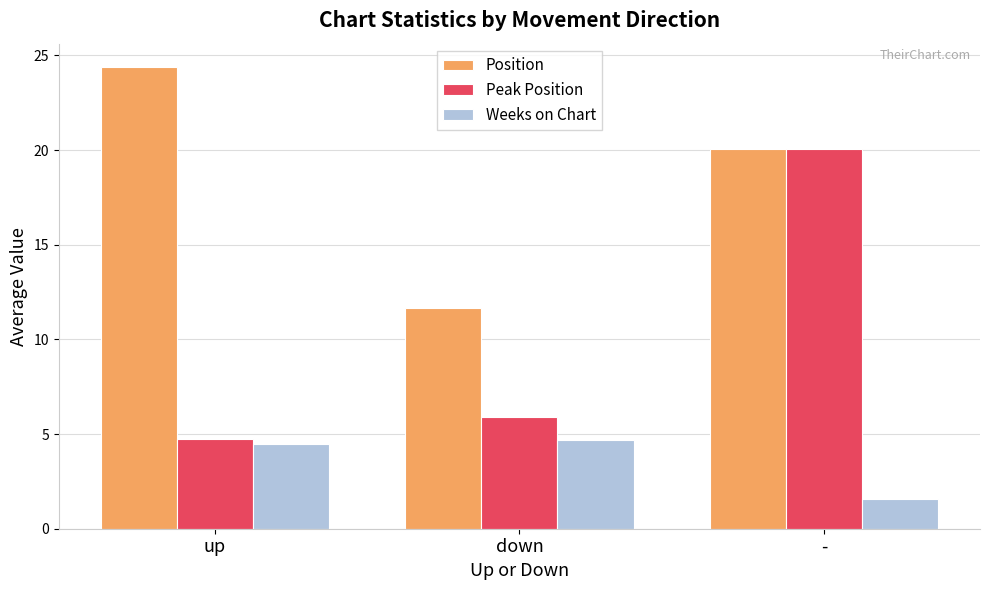

What is the difference between the highest and lowest values at down?

7.0